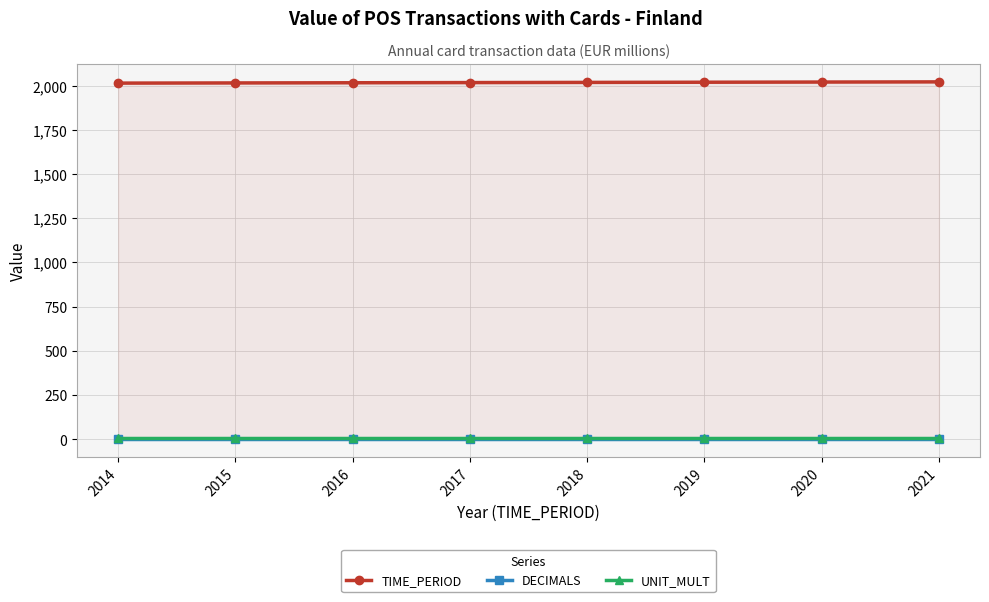

True or false: DECIMALS has a value of 5 at 2019.

False